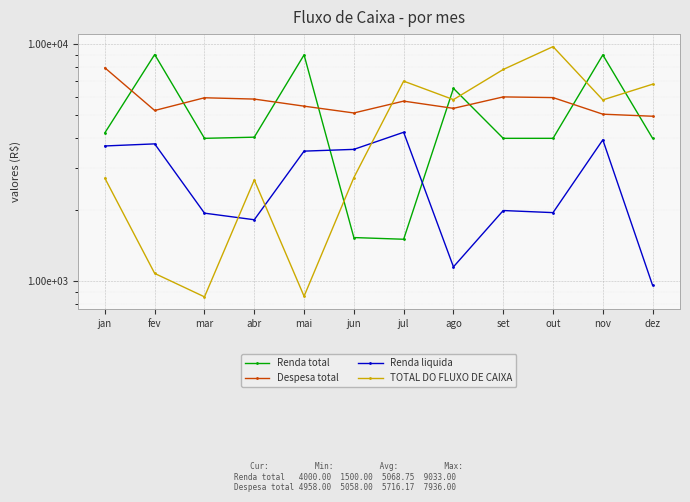

What is the value of the TOTAL DO FLUXO DE CAIXA point at the 3rd from the left?

857